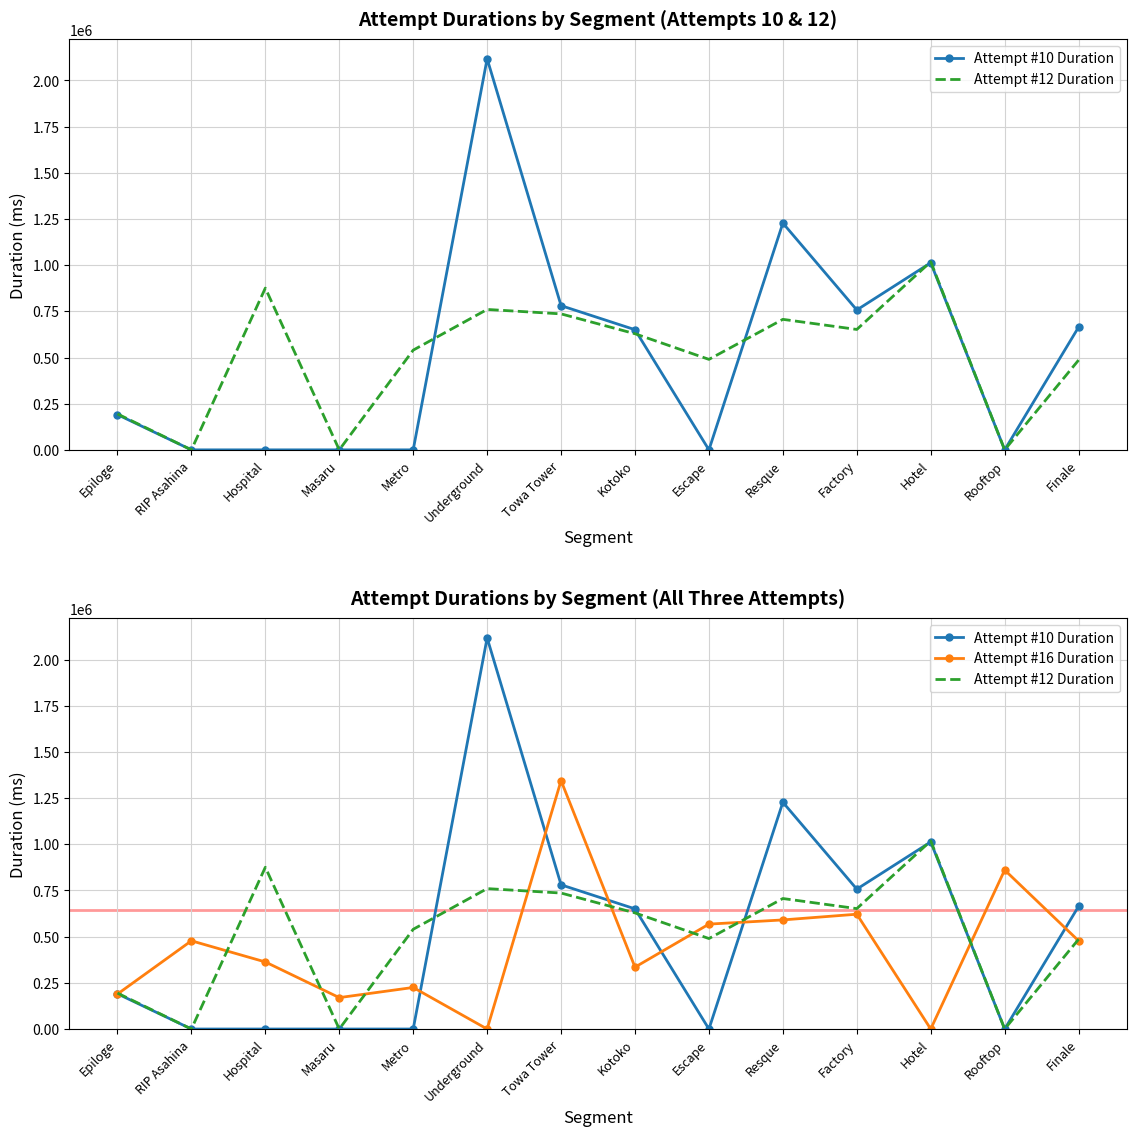

Which series has the widest spread of values?

Attempt #10 Duration